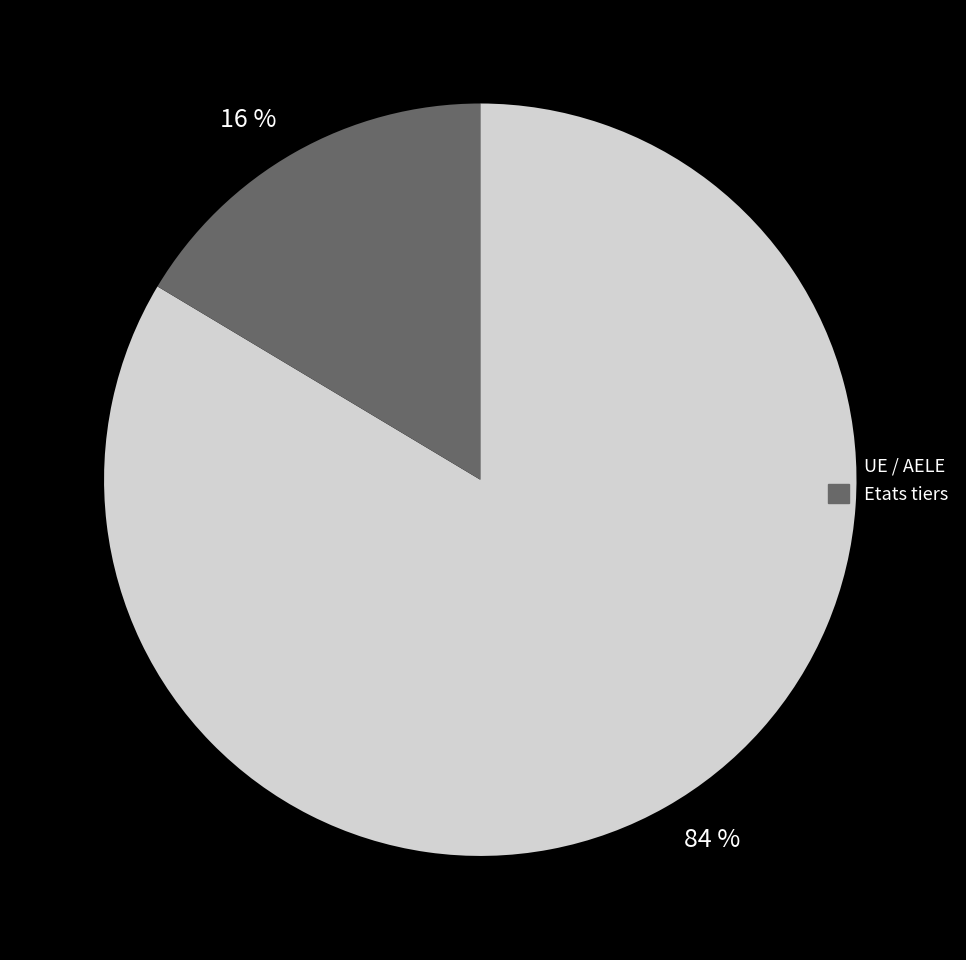

Between 84 % and 16 %, which is larger?

84 %